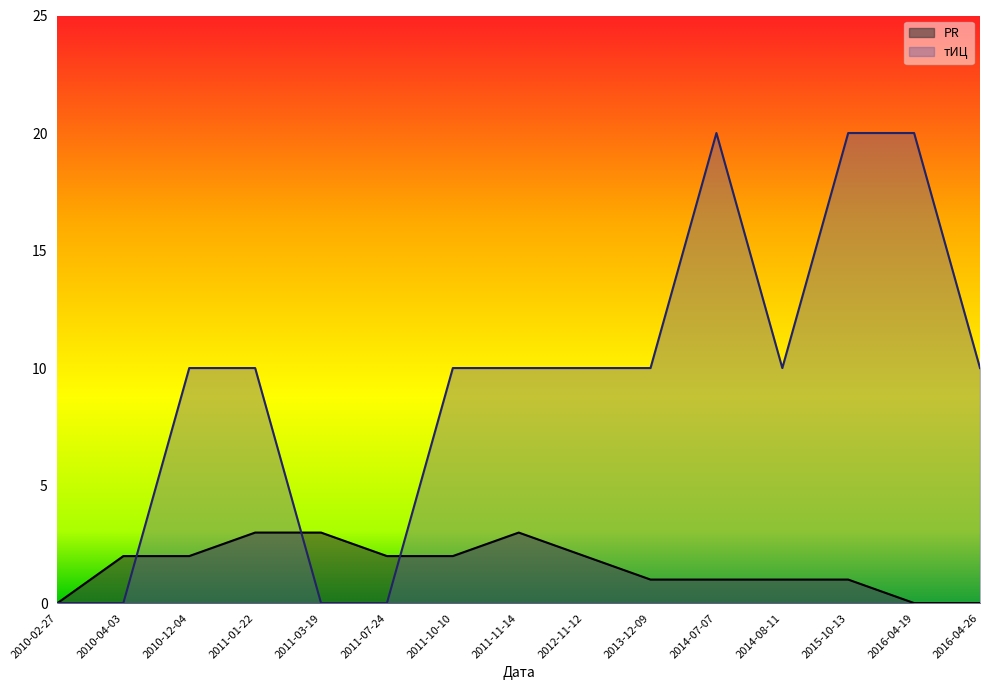

How many values in the тИЦ series exceed 10?

3